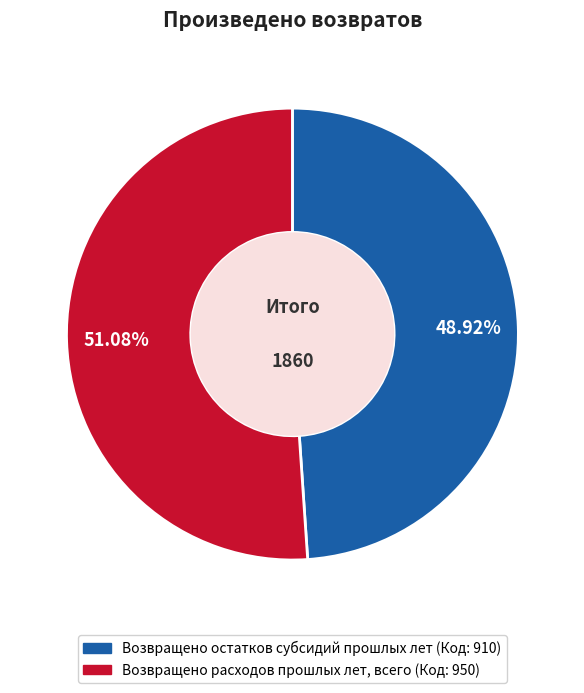

To the nearest percent, what is the combined percentage of Возвращено расходов прошлых лет, всего and Возвращено остатков субсидий прошлых лет?

100%